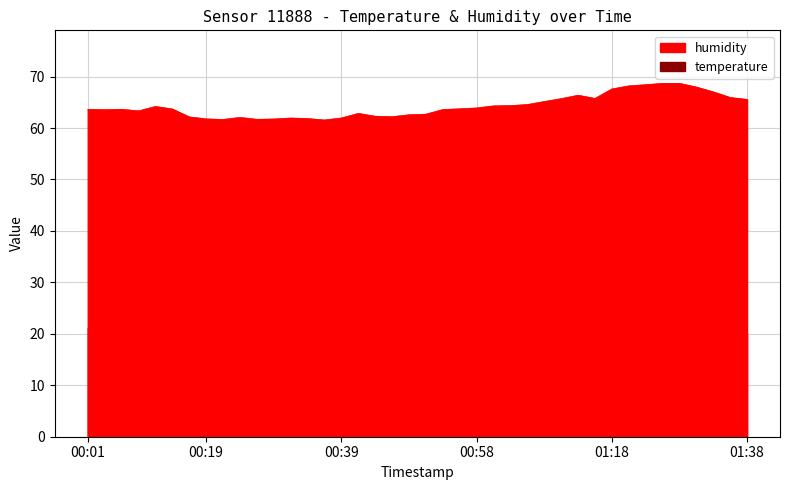

True or false: temperature and humidity cross at least once.

False